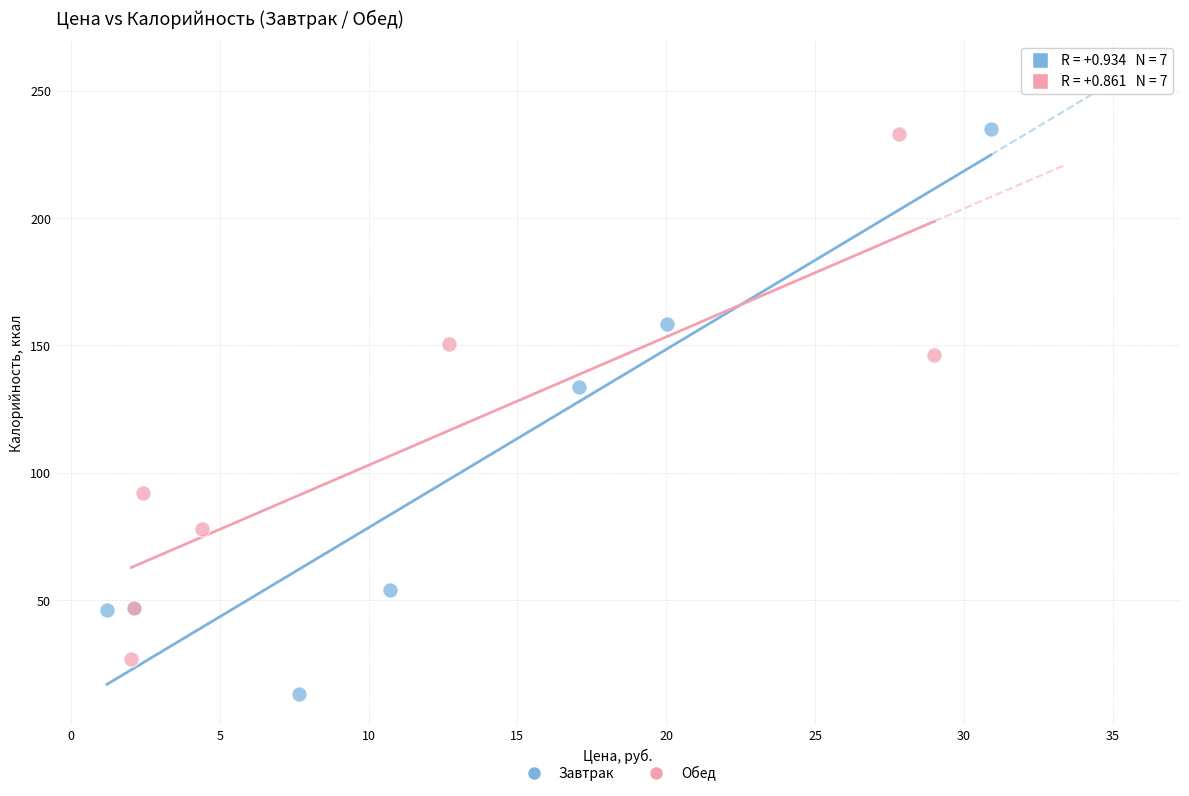

What are all the series names shown in the legend?

Завтрак, Обед